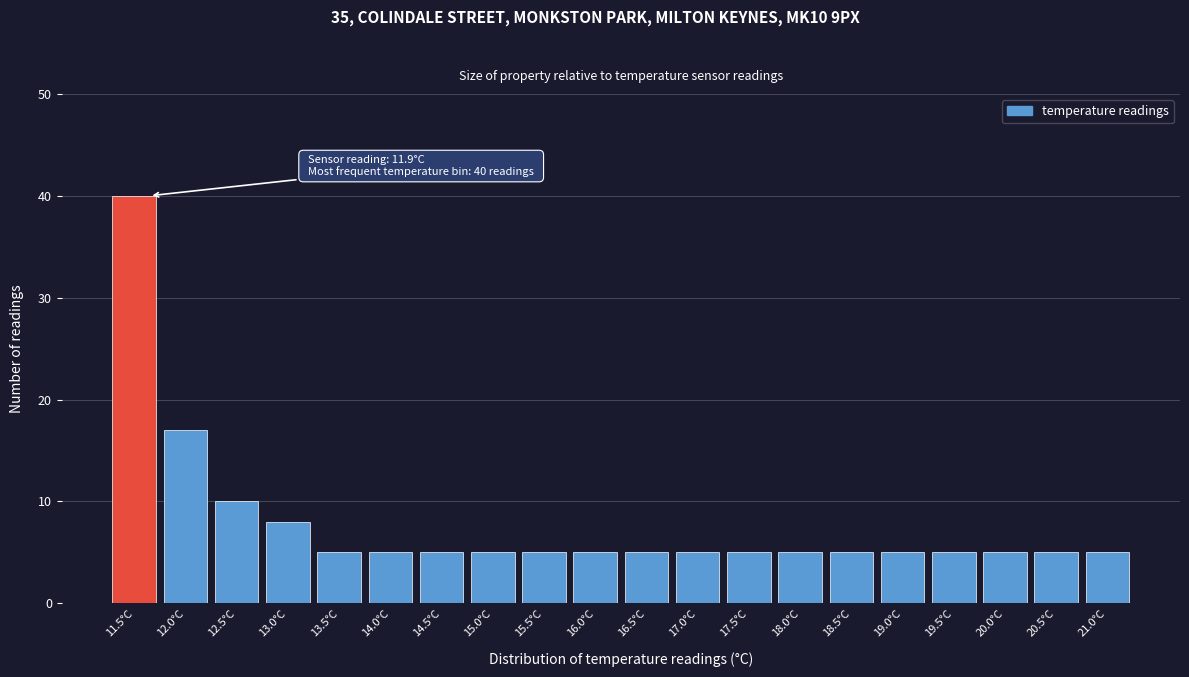

Reading right to left, extract all data points from this chart.

5	5	5	5	5	5	5	5	5	5	5	5	5	5	5	5	8	10	17	40